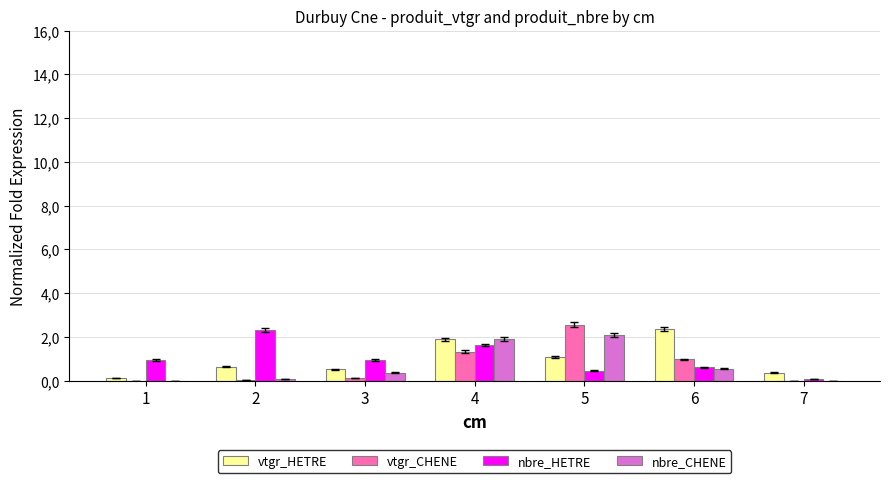

Which label corresponds to the smallest value in the chart?

1